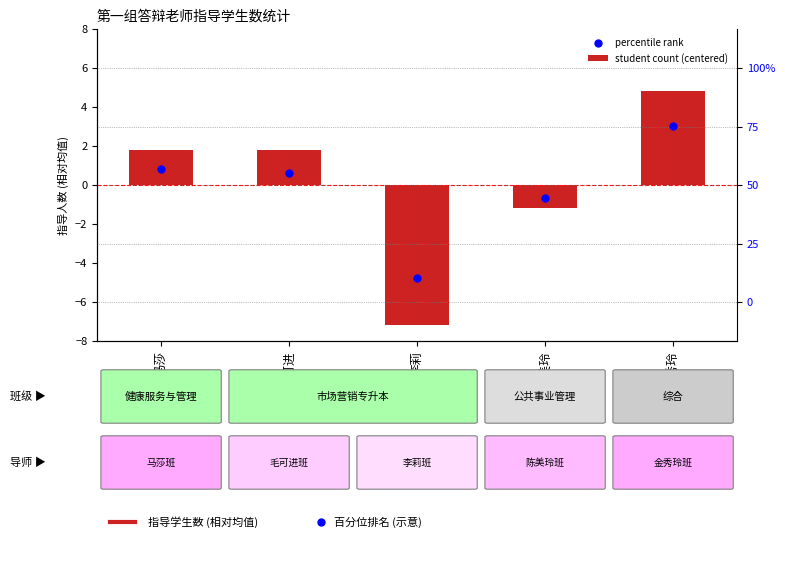

Which series has the largest total across all categories?

student count (centered)